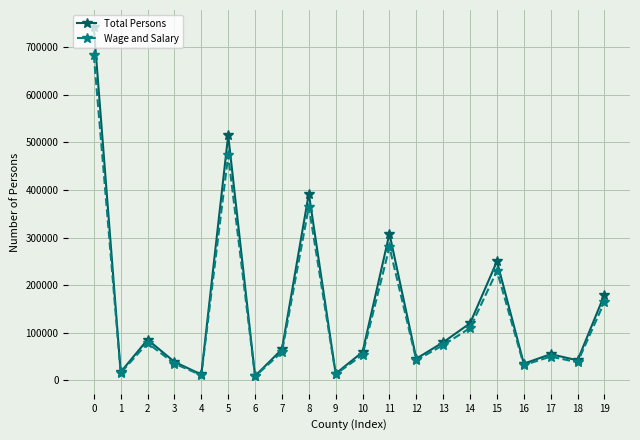

What is the sum of the Total Persons values at 18 and 10?

101515